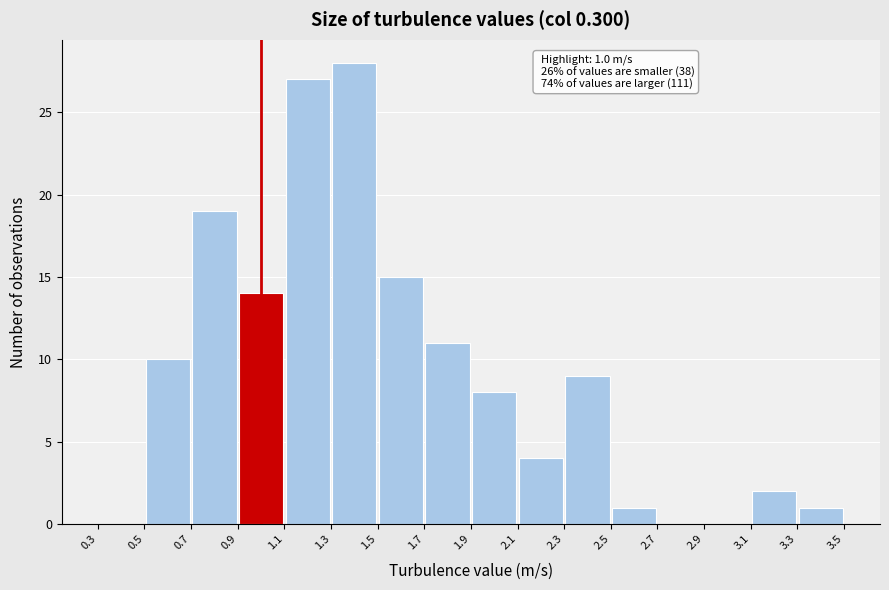

Over which range of the x-axis is the bar tallest?

1.3 to 1.5